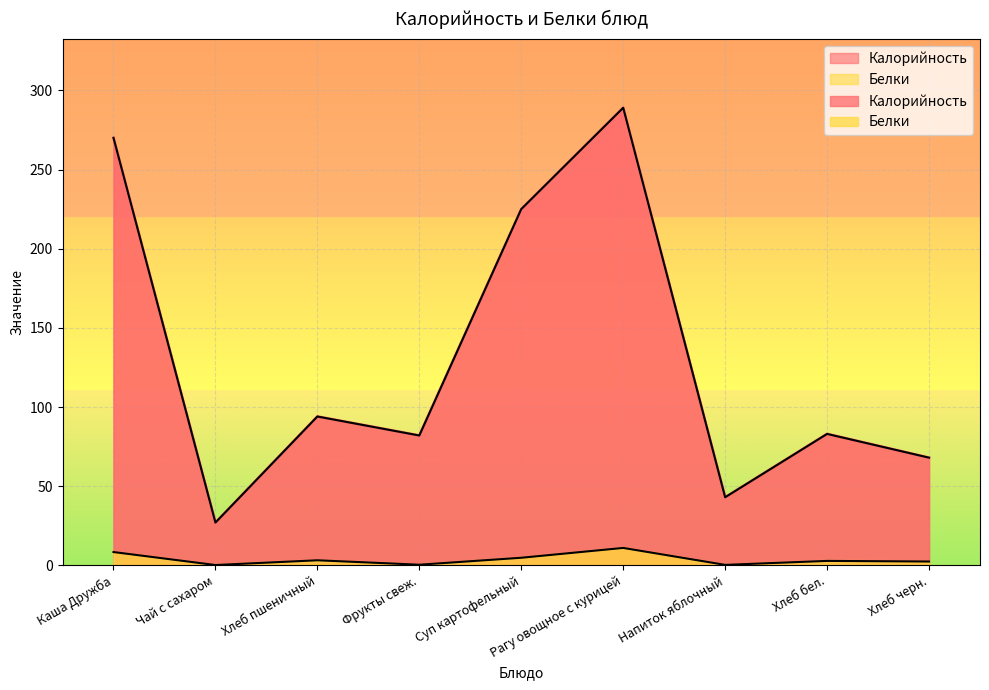

Which label corresponds to the largest value in the chart?

Рагу овощное с курицей